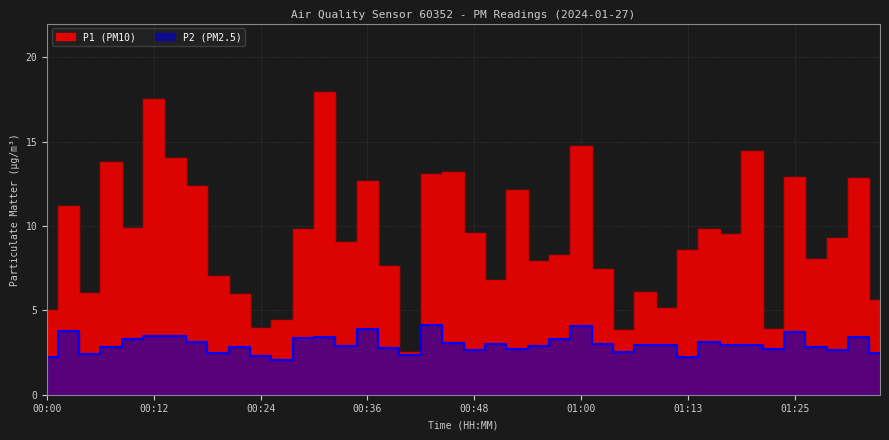

What is the lowest value of the P1 series?

2.5